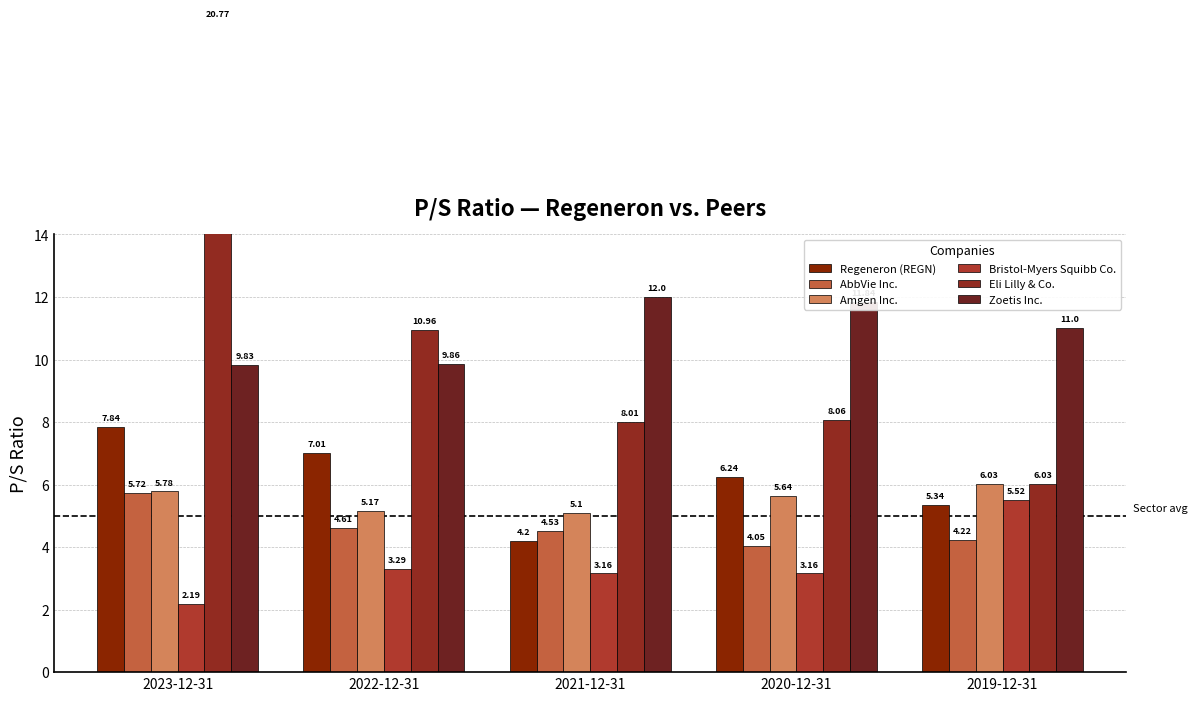

What is the sum of the Regeneron (REGN) values at 2022-12-31 and 2021-12-31?

11.2